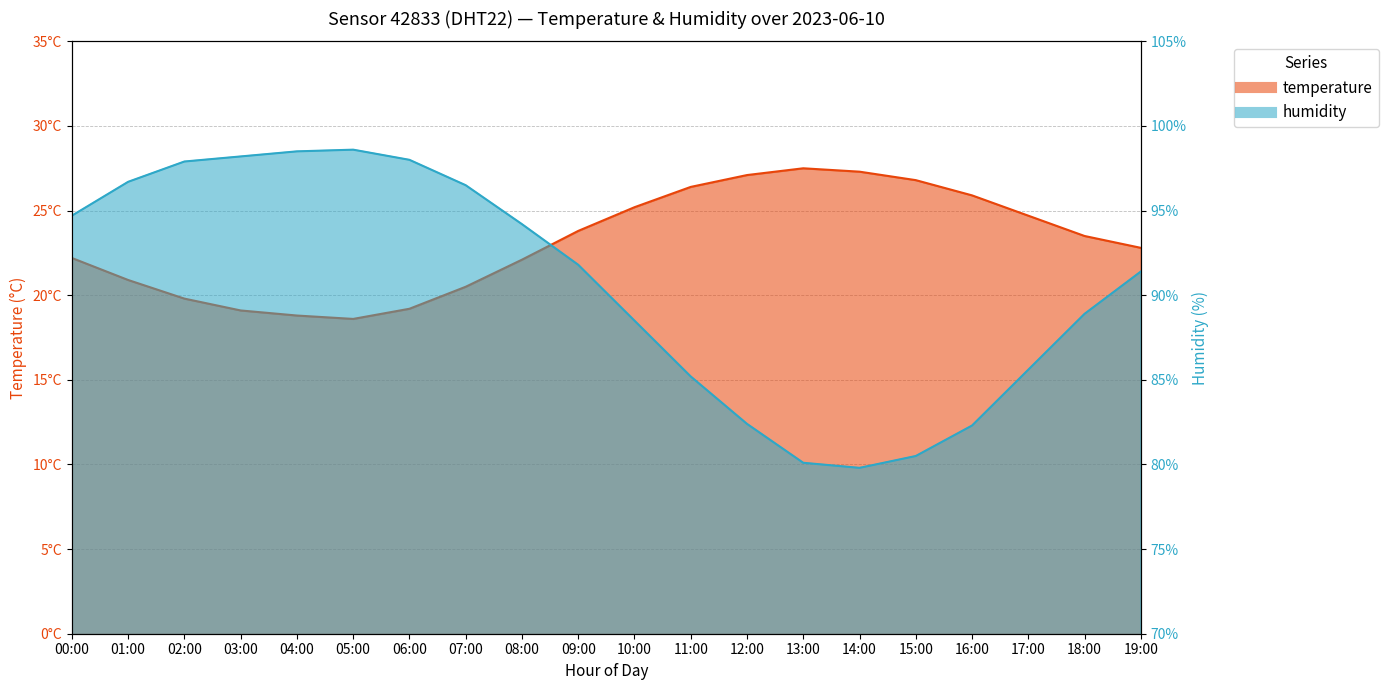

How many interior local valleys does the temperature series have?

1